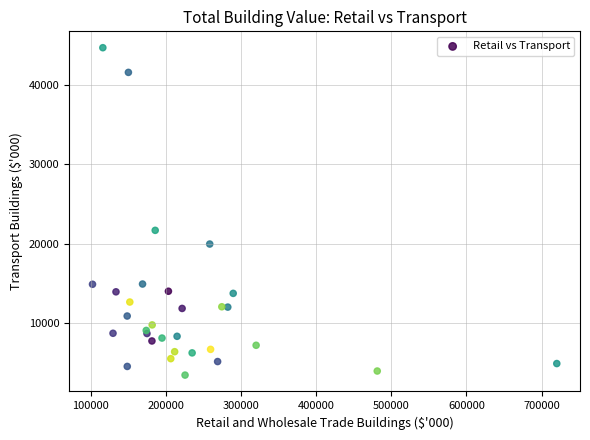

What Y value in the scatter plot is closest to 24053?

21668